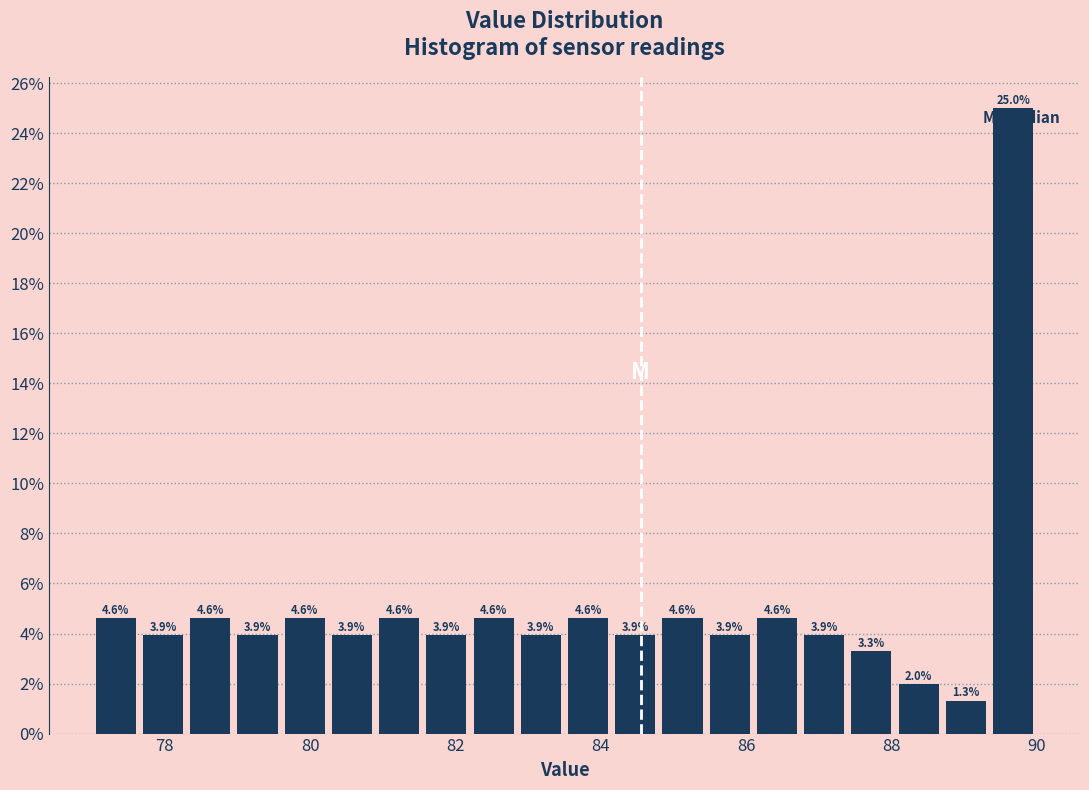

Read against the x-axis, roughly where is the centre of the tallest bar?

89.6